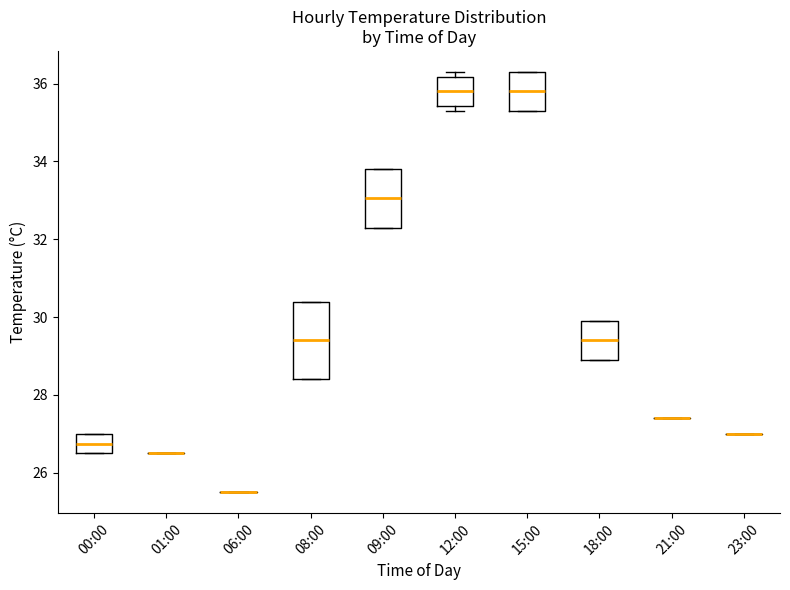

Which box is the tallest, from its lower edge to its upper edge?

08:00